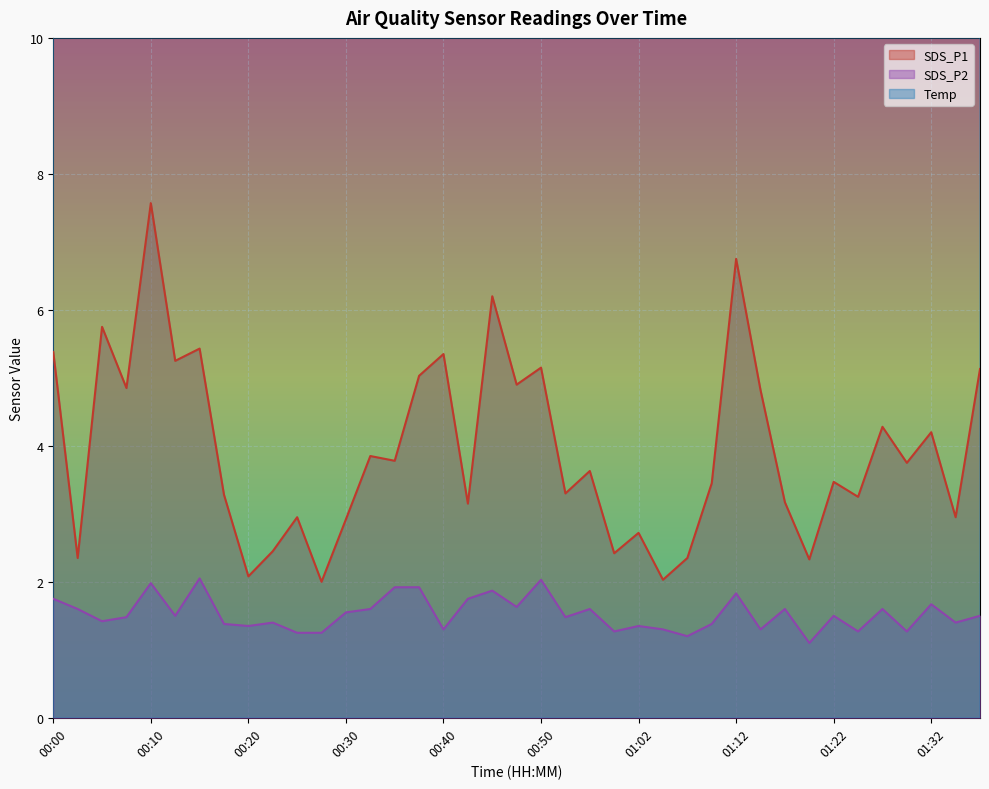

What is the greatest value displayed?

18.8